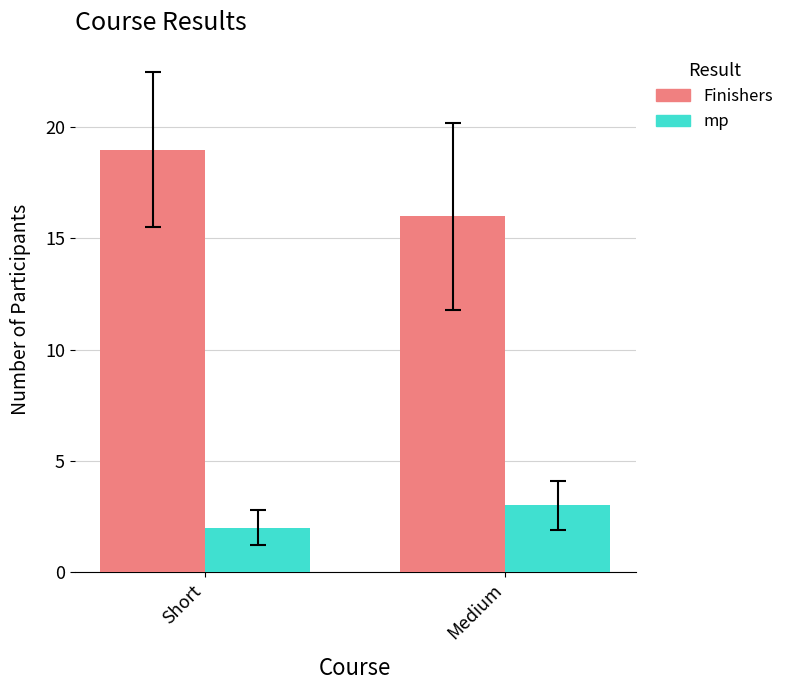

How many categories are shown in the chart?

2